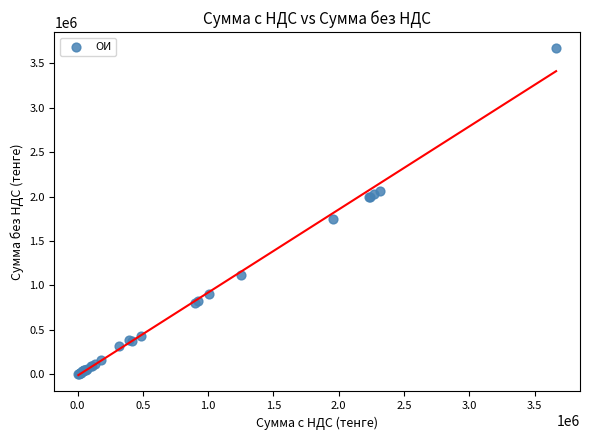

What Y value in the scatter plot is closest to 1835640?

1750000.0